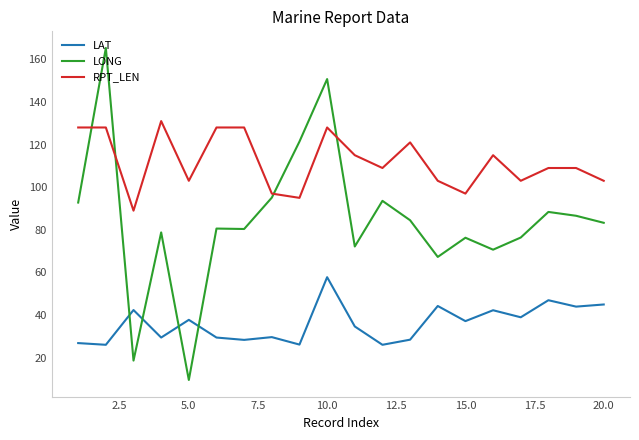

What is the greatest value displayed?

165.3